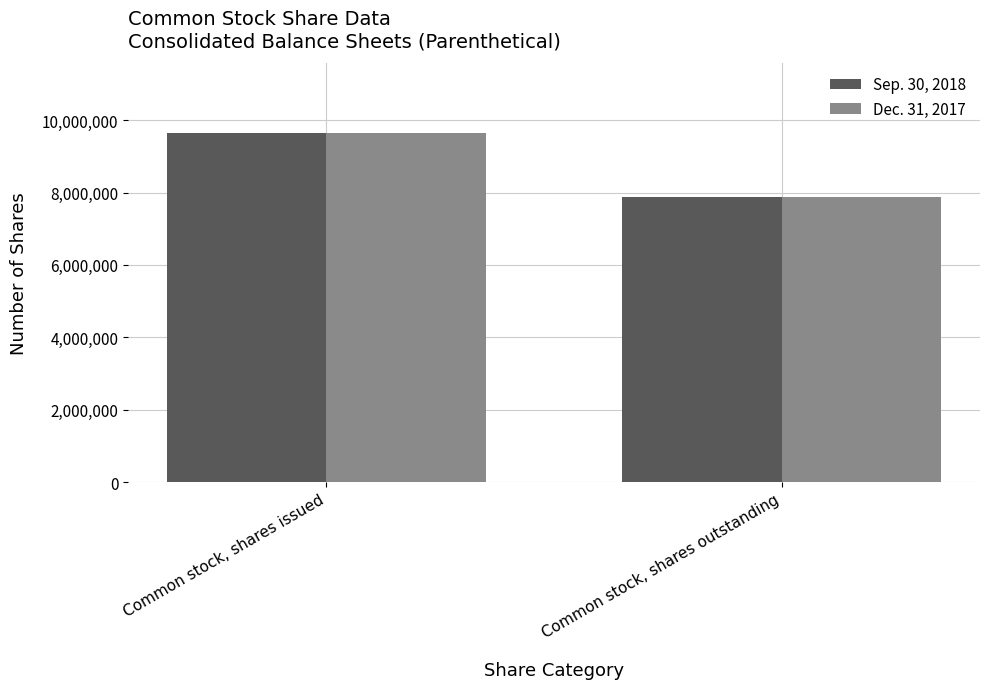

What is the value of the Dec. 31, 2017 bar at the 2nd from the left?

7864994